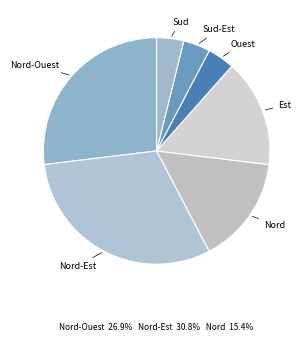

Count the number of slices in the pie.

7